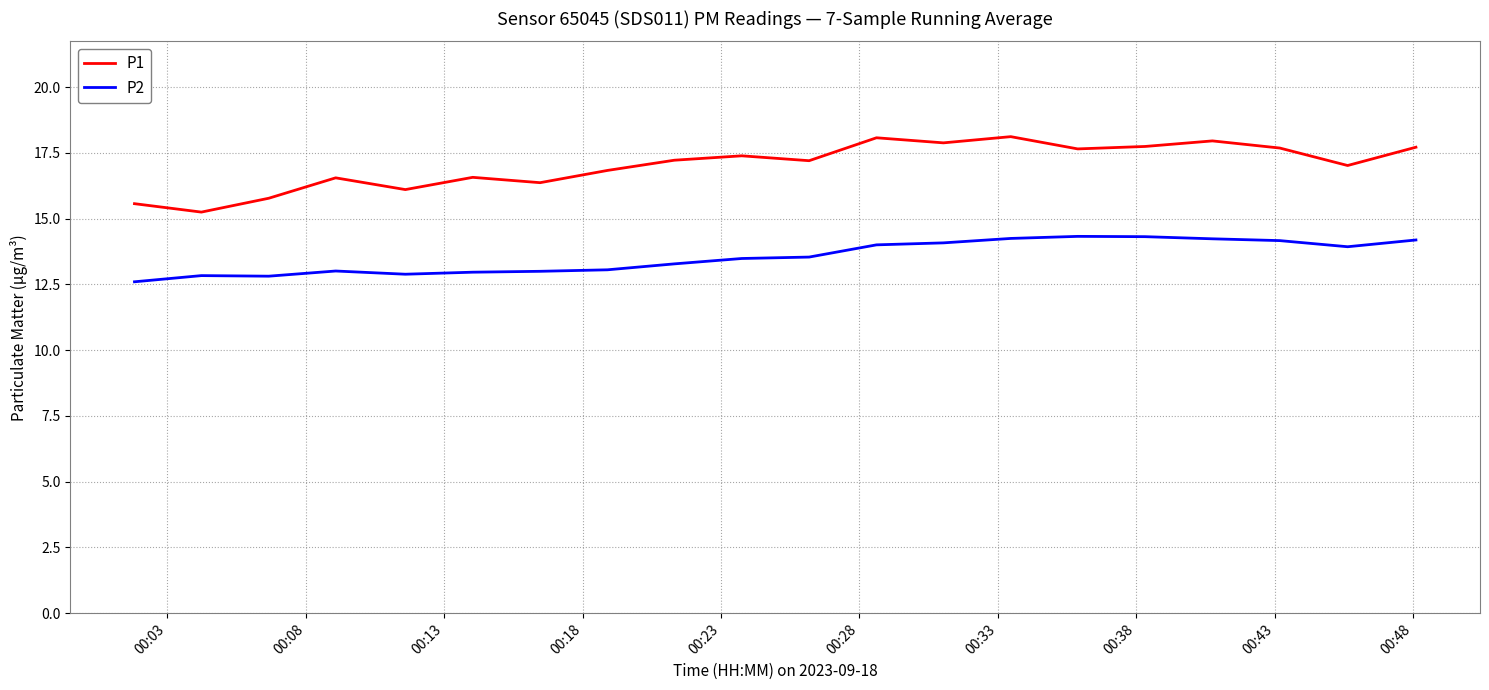

What is the average value of the P1 series?

17.0